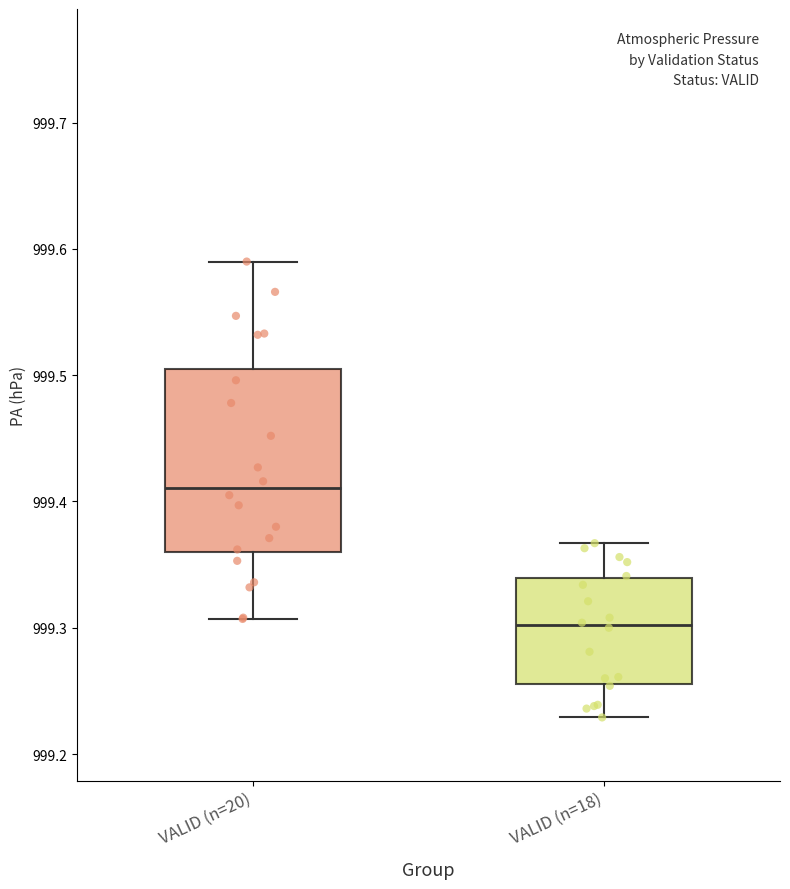

Where does the lower whisker of the box for VALID (n=20) end on the y-axis? The values are not printed on the chart, so give them approximately, as read against the axis.

999.31